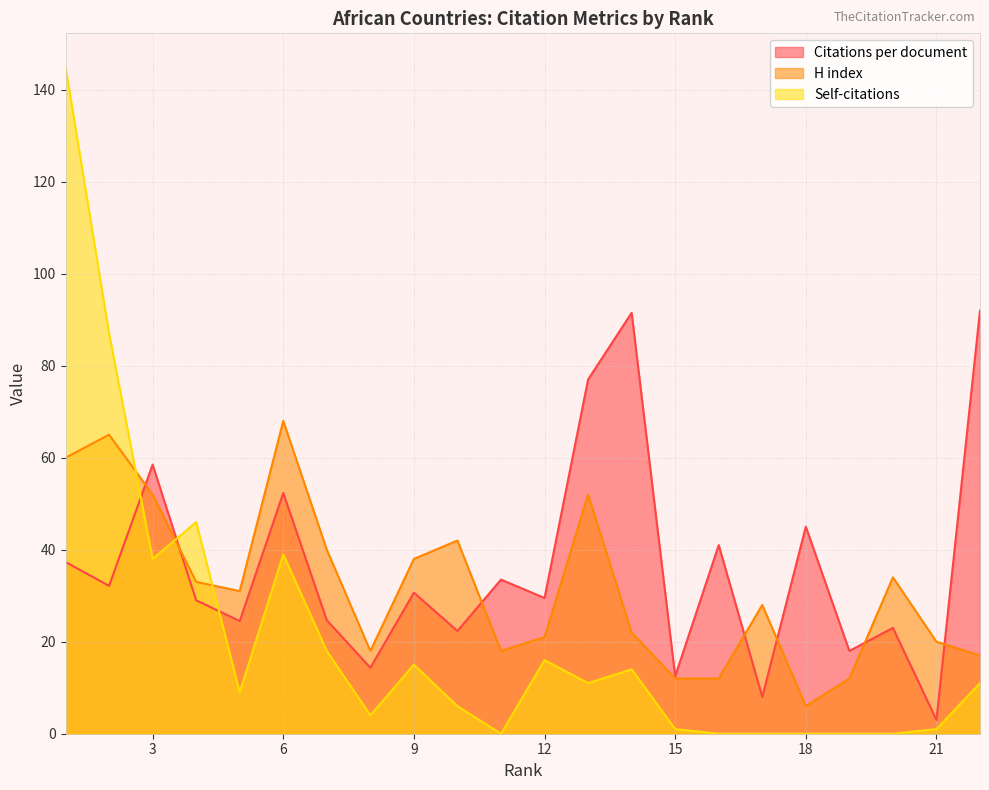

Between which two adjacent categories do Self-citations and Citations per document first intersect?

2 and 3